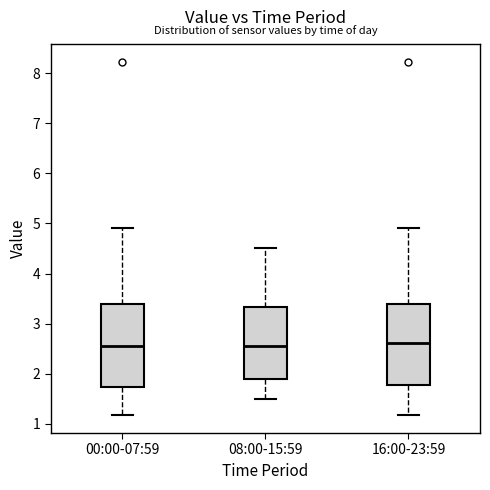

Reading left to right, read every box against the y-axis: the position of its median line, the range the box covers, and the ends of its whiskers. The values are not printed on the chart, so give them approximately, as read against the axis.

00:00-07:59: median 2.6, box 1.7 to 3.4, whiskers 1.2 to 4.9
08:00-15:59: median 2.6, box 1.9 to 3.3, whiskers 1.5 to 4.5
16:00-23:59: median 2.6, box 1.8 to 3.4, whiskers 1.2 to 4.9